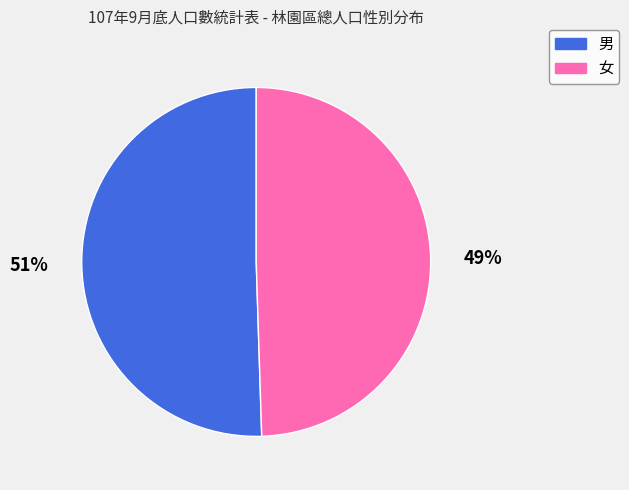

True or false: 男 accounts for 36% of the total.

False